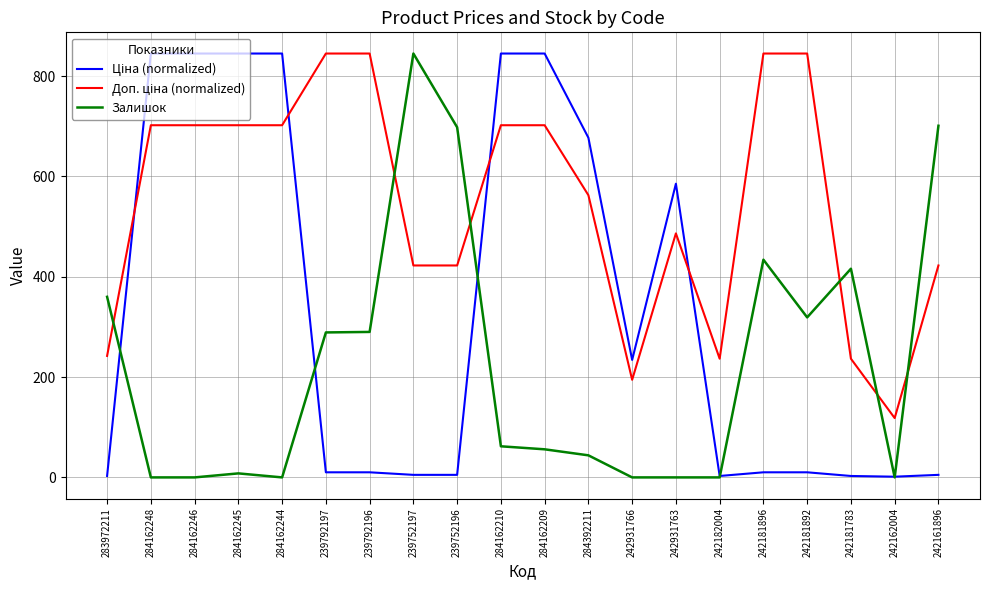

Is it true that Залишок equals 457.9 at 242182004?

False